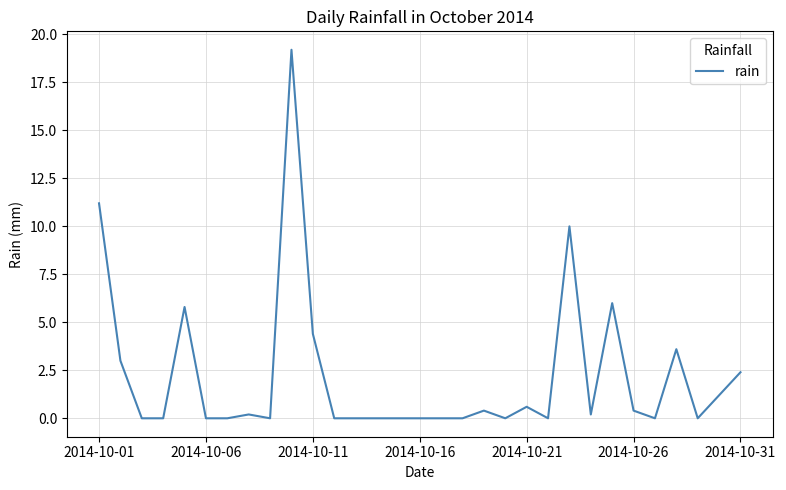

What is the difference between the maximum and minimum values?

19.2